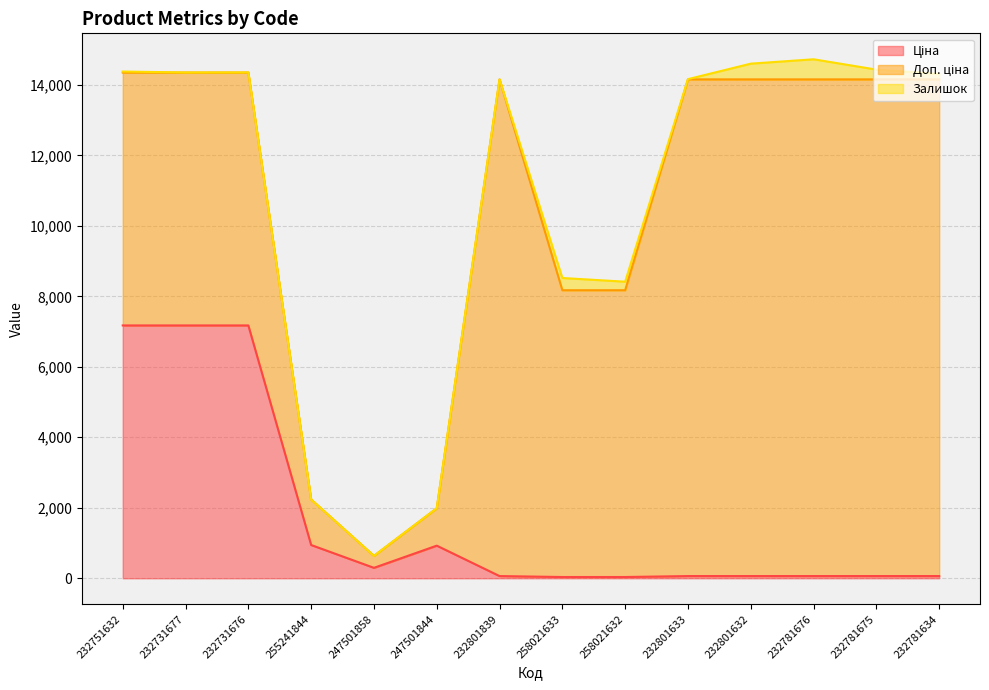

What is the label of the 2nd point from the right?

232781675